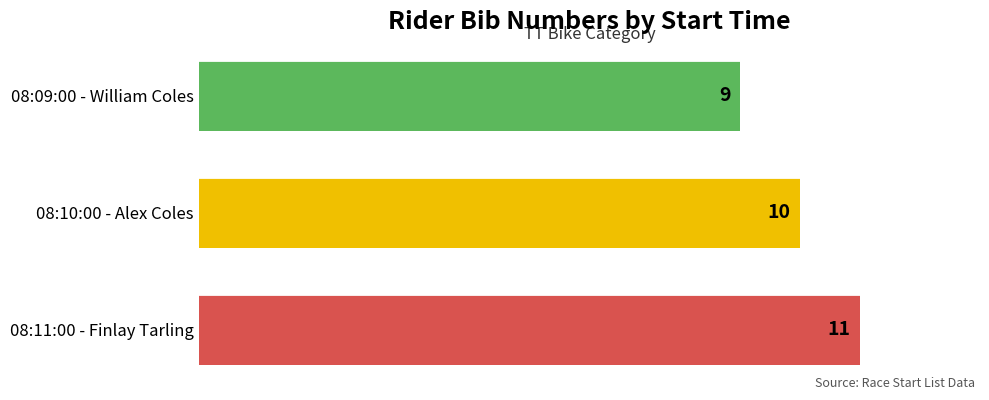

What is the minimum value shown in the chart?

9